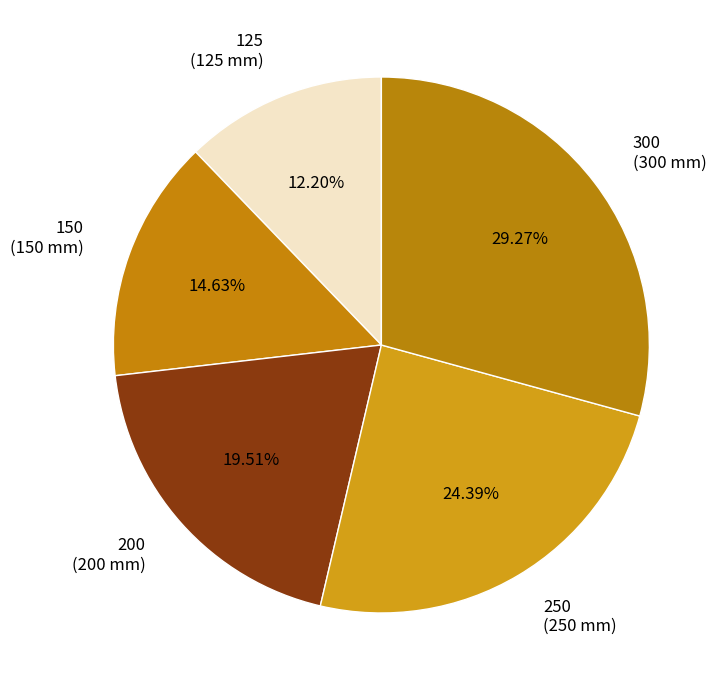

Is there a majority slice in this chart?

No